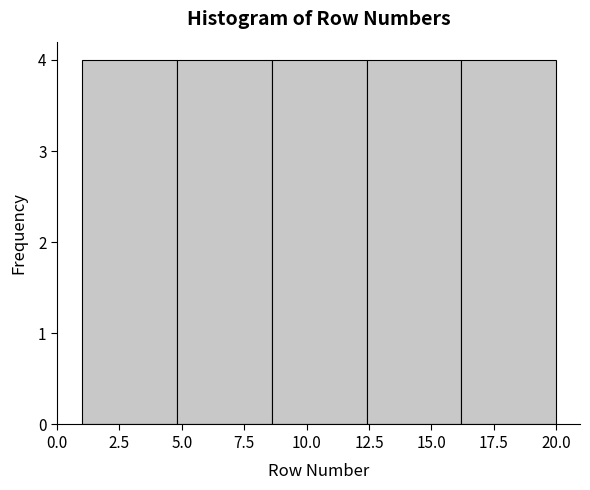

What is the height of the bar covering 12.4 to 16.2 on the x-axis? Neither the bar edges nor the heights are printed on the chart, so give them approximately, as read against the axes.

4